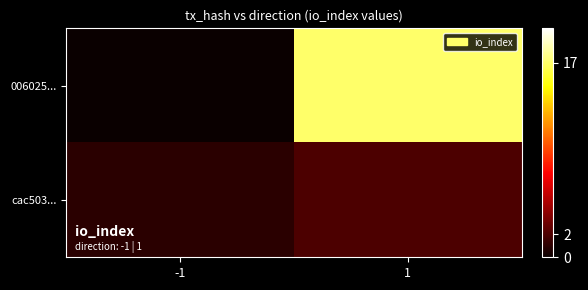

Between -1 and 1, which series saw the biggest shift?

006025...